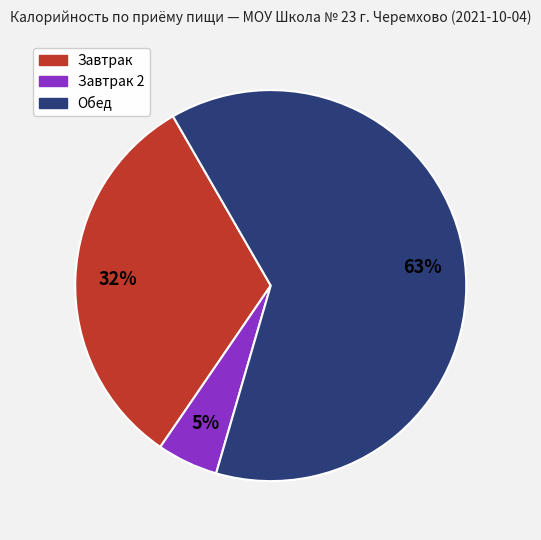

How many slices are in this pie chart?

3